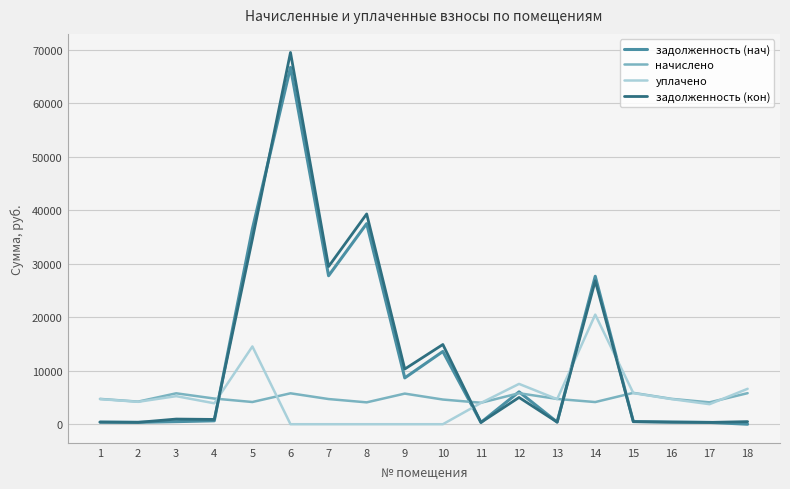

What is the approximate value of задолженность (кон) at 9?

10320.2